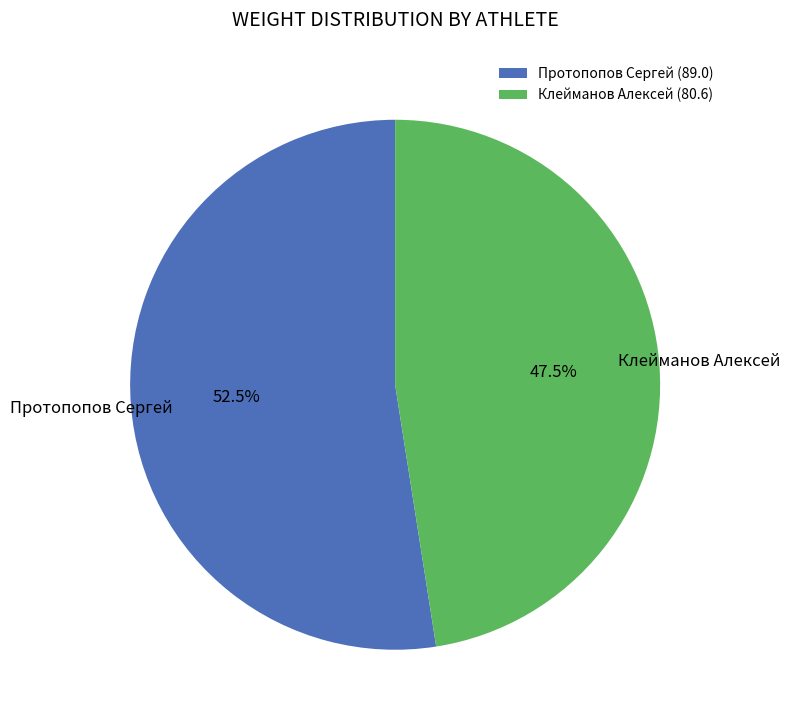

To the nearest percent, what is the difference between the Протопопов Сергей and Клейманов Алексей slice percentages?

5%